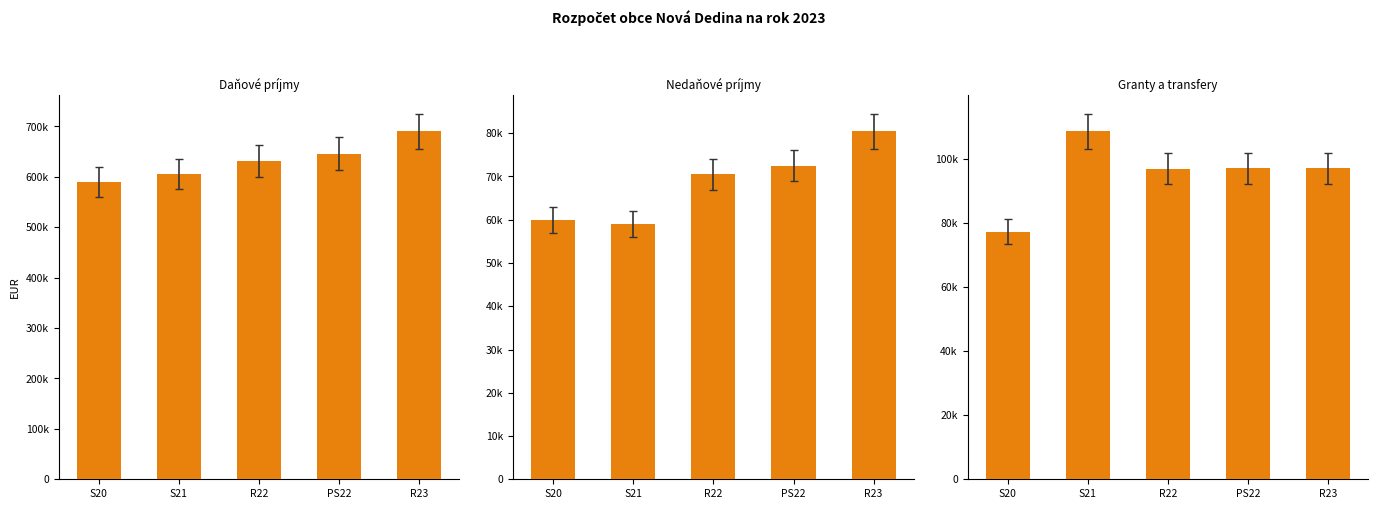

At which label does Daňové príjmy first exceed 632090?

PS22